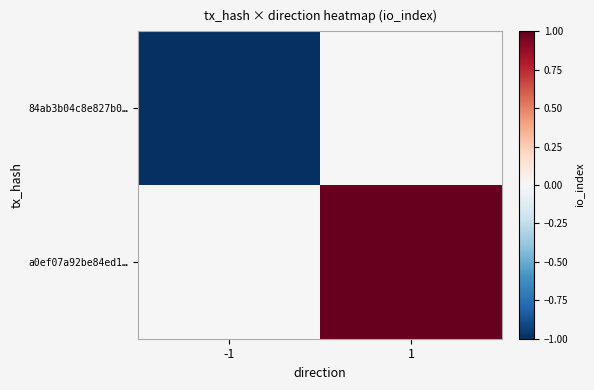

What is the spread (max minus min) of values at 1?

1